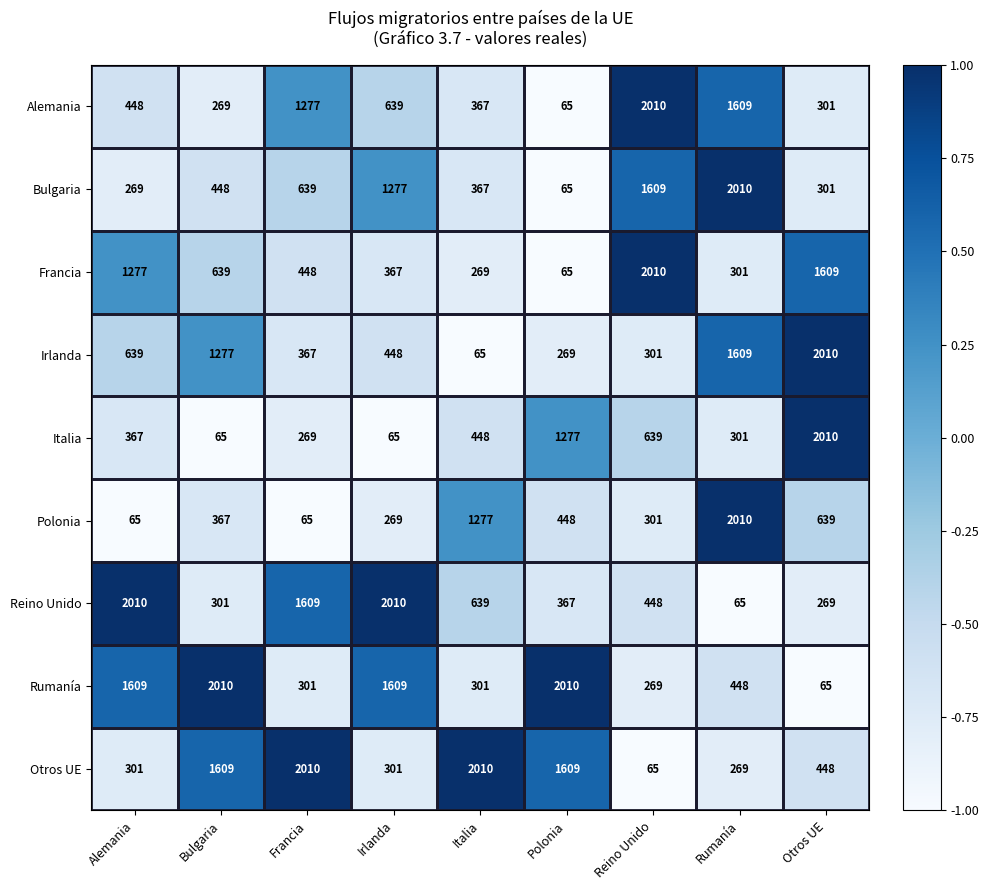

What is the spread (max minus min) of values at Francia?

1945